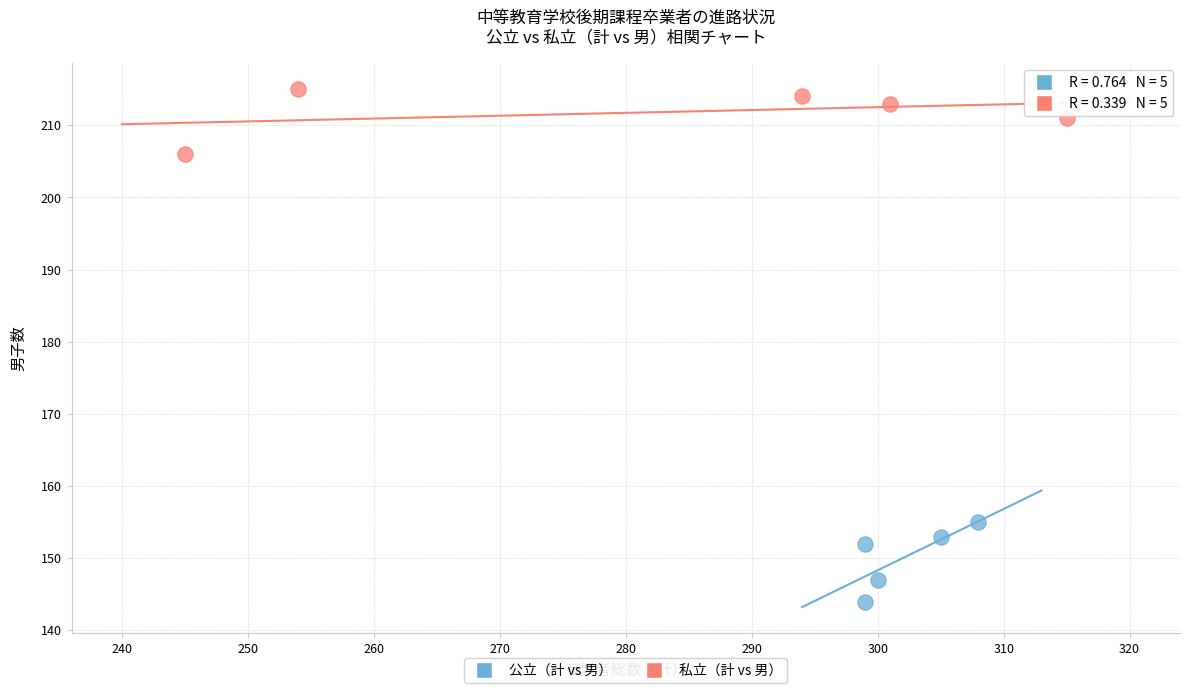

Which series reaches the minimum Y coordinate?

公立（計 vs 男）